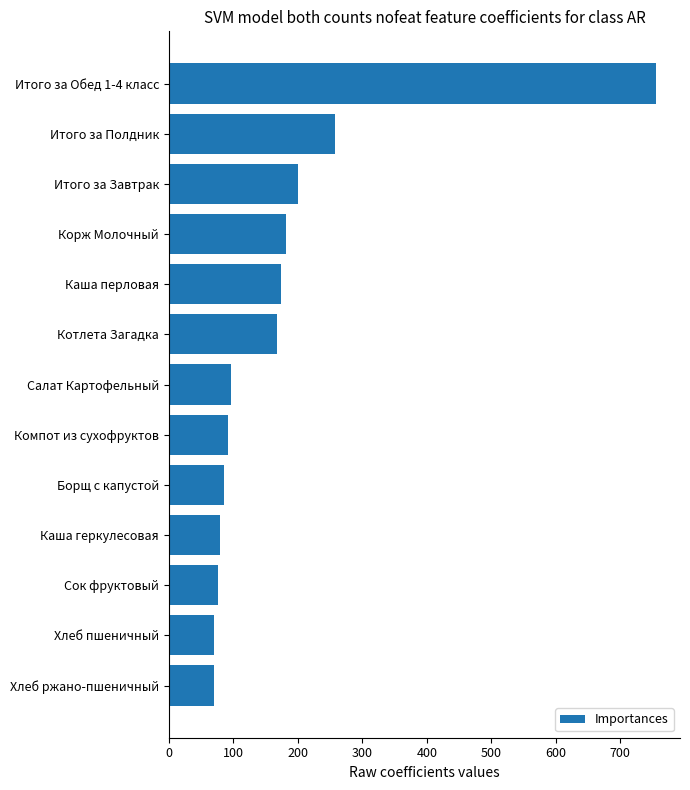

At which category does the chart reach its peak across all series?

Итого за Обед 1-4 класс